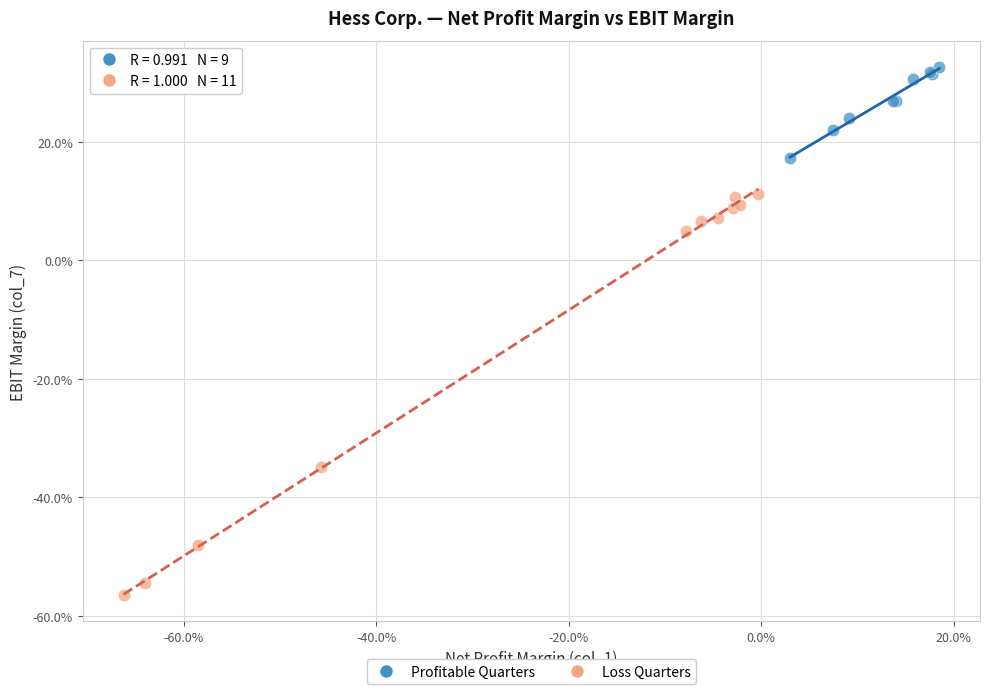

Which series contains the lowest Y value?

Loss Quarters